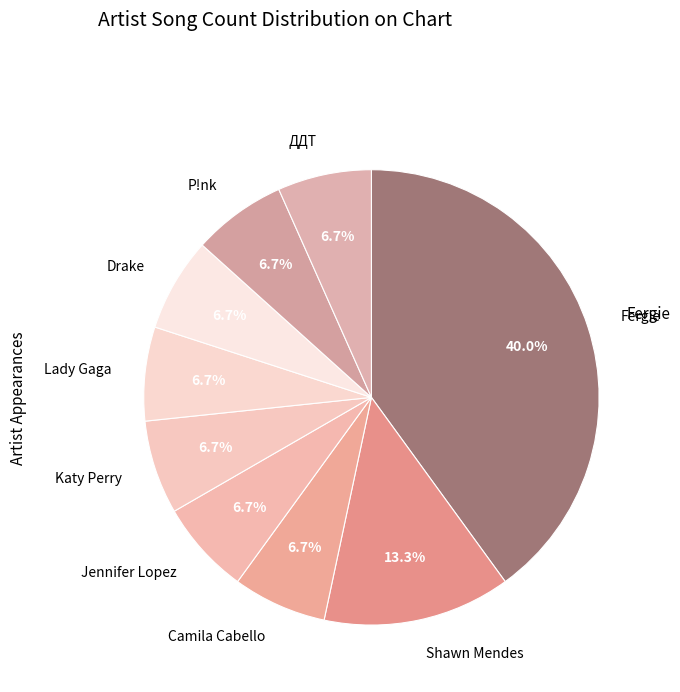

How many slices are in this pie chart?

9